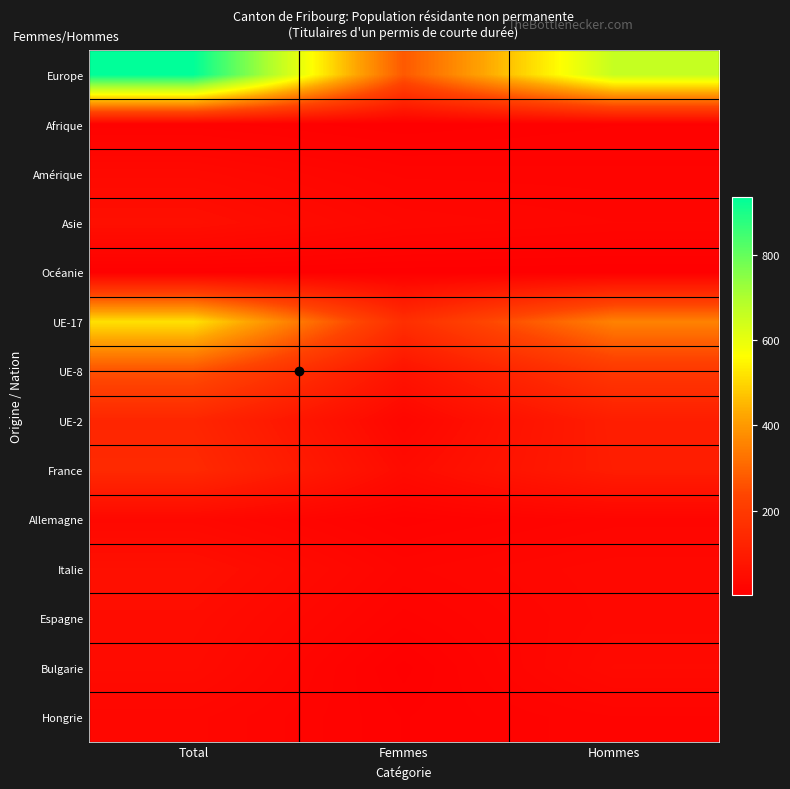

How many categories are shown in the chart?

3